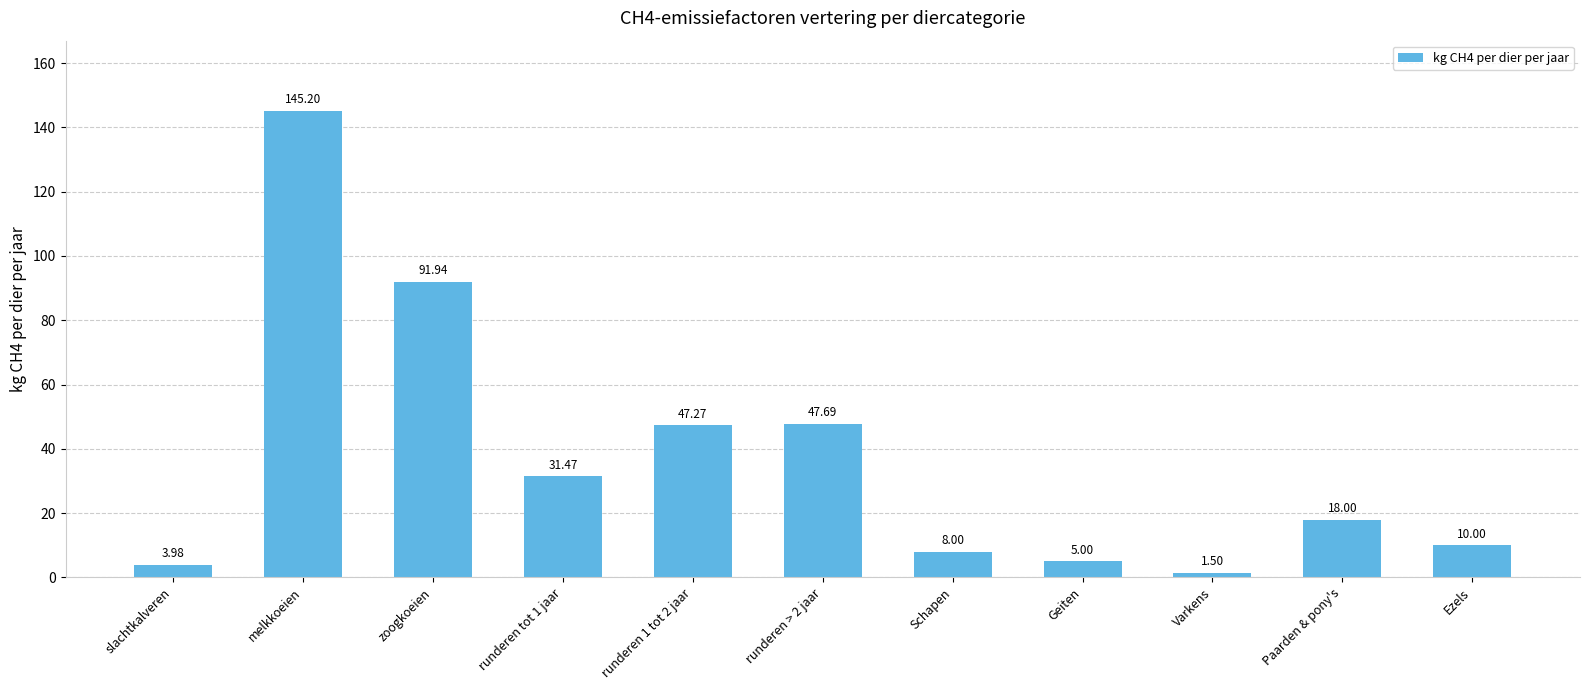

List the labels in order of value, largest first.

melkkoeien, zoogkoeien, runderen > 2 jaar, runderen 1 tot 2 jaar, runderen tot 1 jaar, Paarden & pony's, Ezels, Schapen, Geiten, slachtkalveren, Varkens